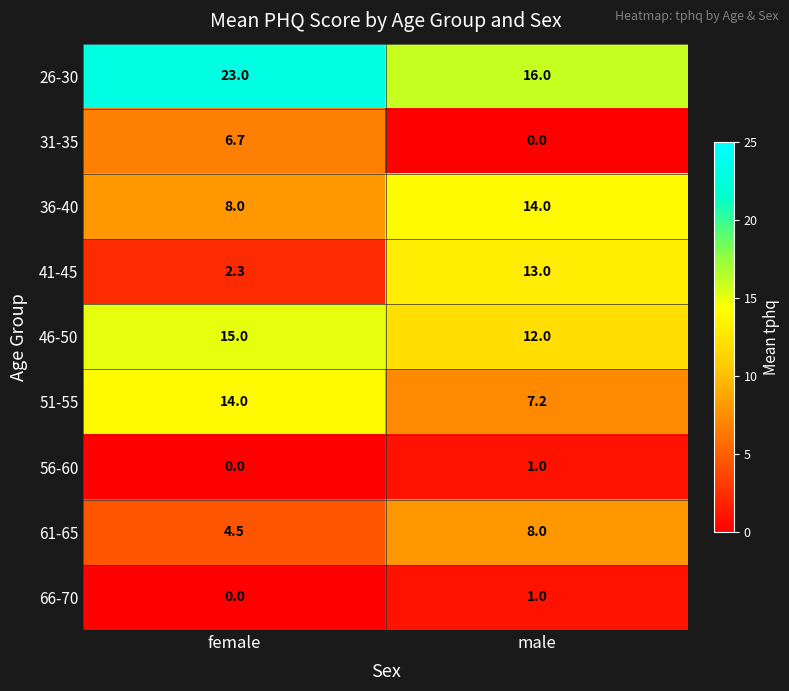

Between female and male, which series saw the biggest shift?

41-45